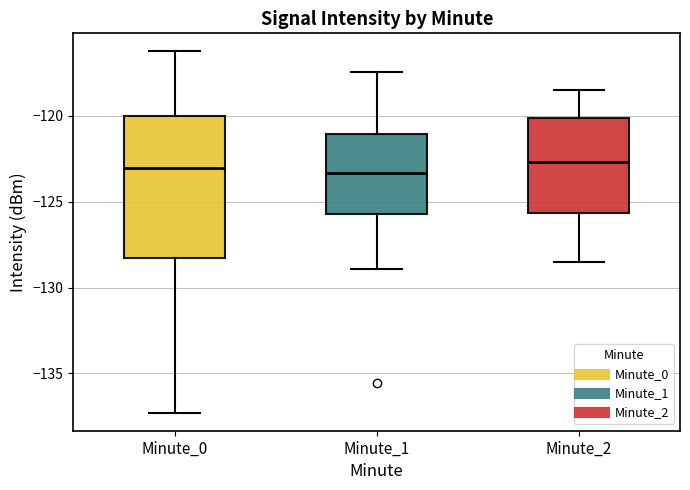

Where is the lower edge of the box for Minute_2 on the y-axis? The values are not printed on the chart, so give them approximately, as read against the axis.

-125.5